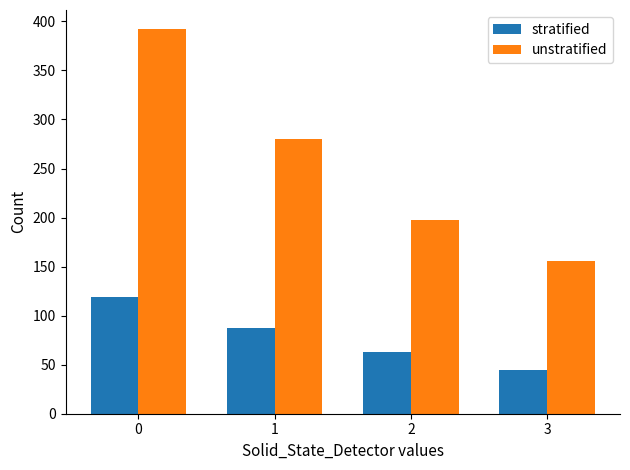

Reading left to right, list all the values displayed in this chart.

stratified: 119	87	63	45
unstratified: 392	280	198	156